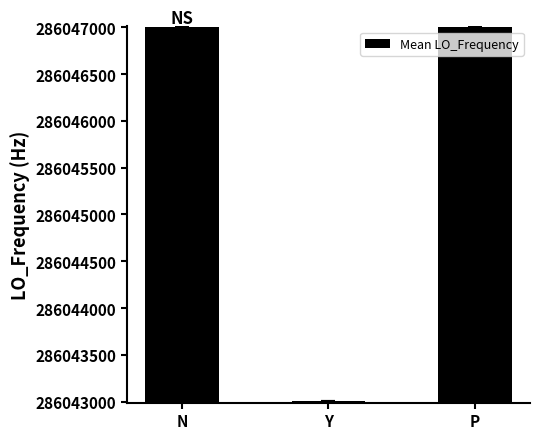

What is the sum of all values?

858137010.1